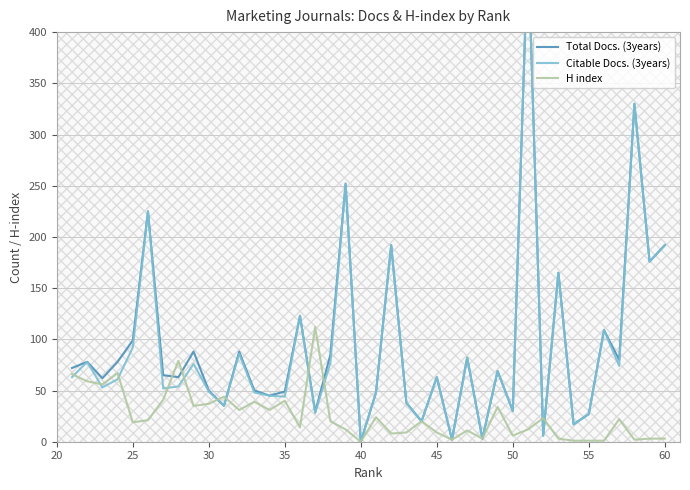

Which series has the largest total across all categories?

Total Docs. (3years)